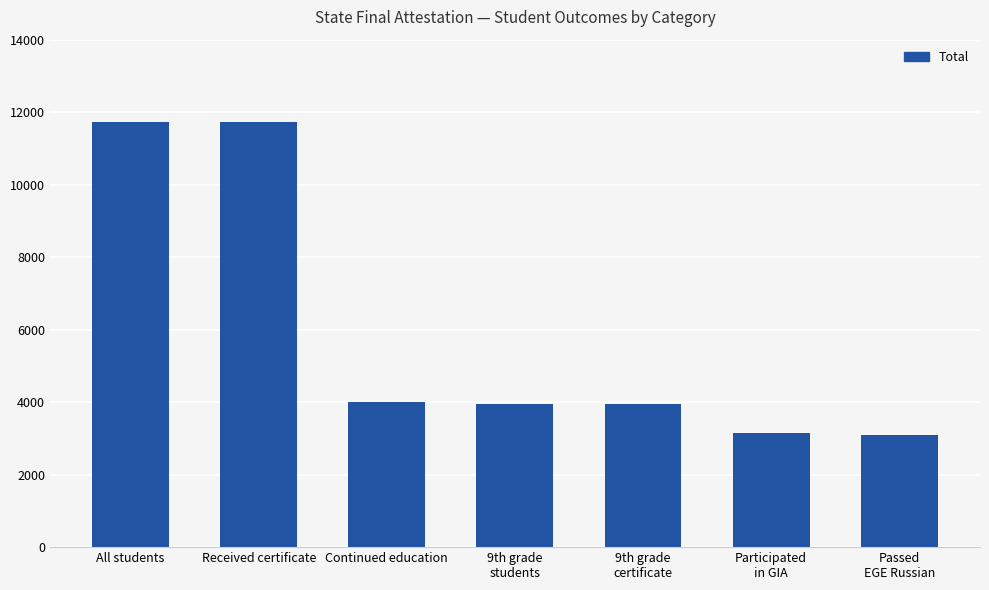

What is the ratio of the value at 9th grade
certificate to the value at Received certificate?

0.3